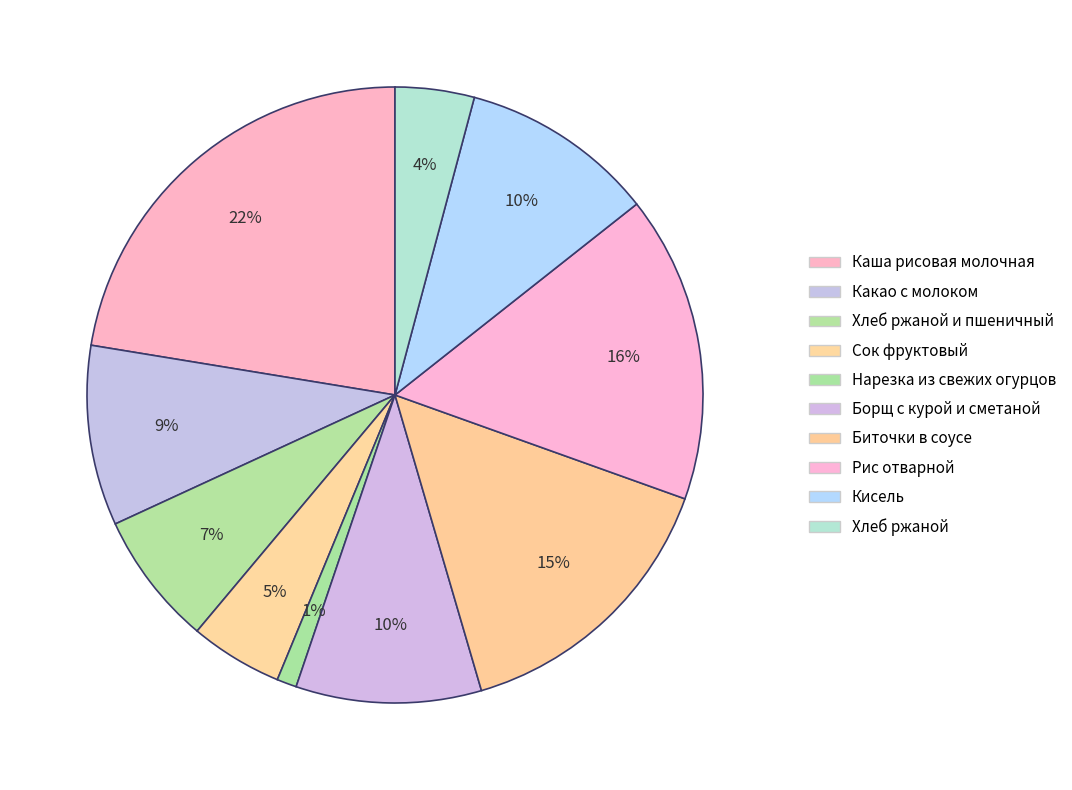

How many segments does this pie chart have?

10